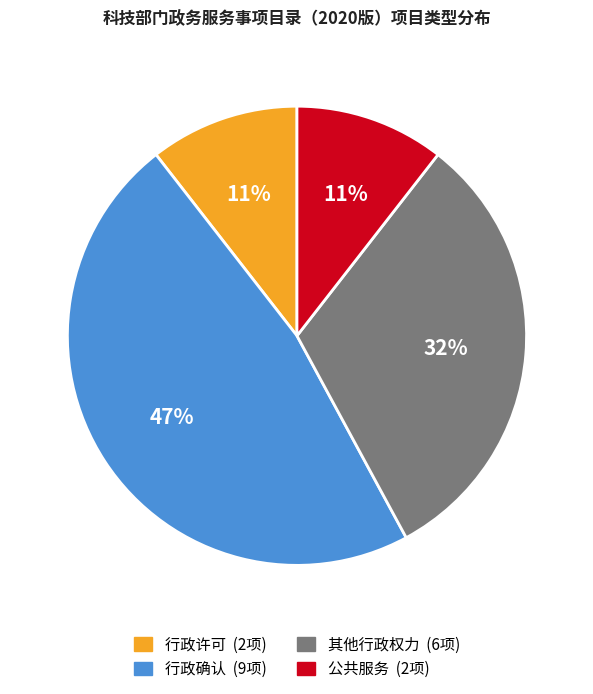

Does any single category account for the majority?

No